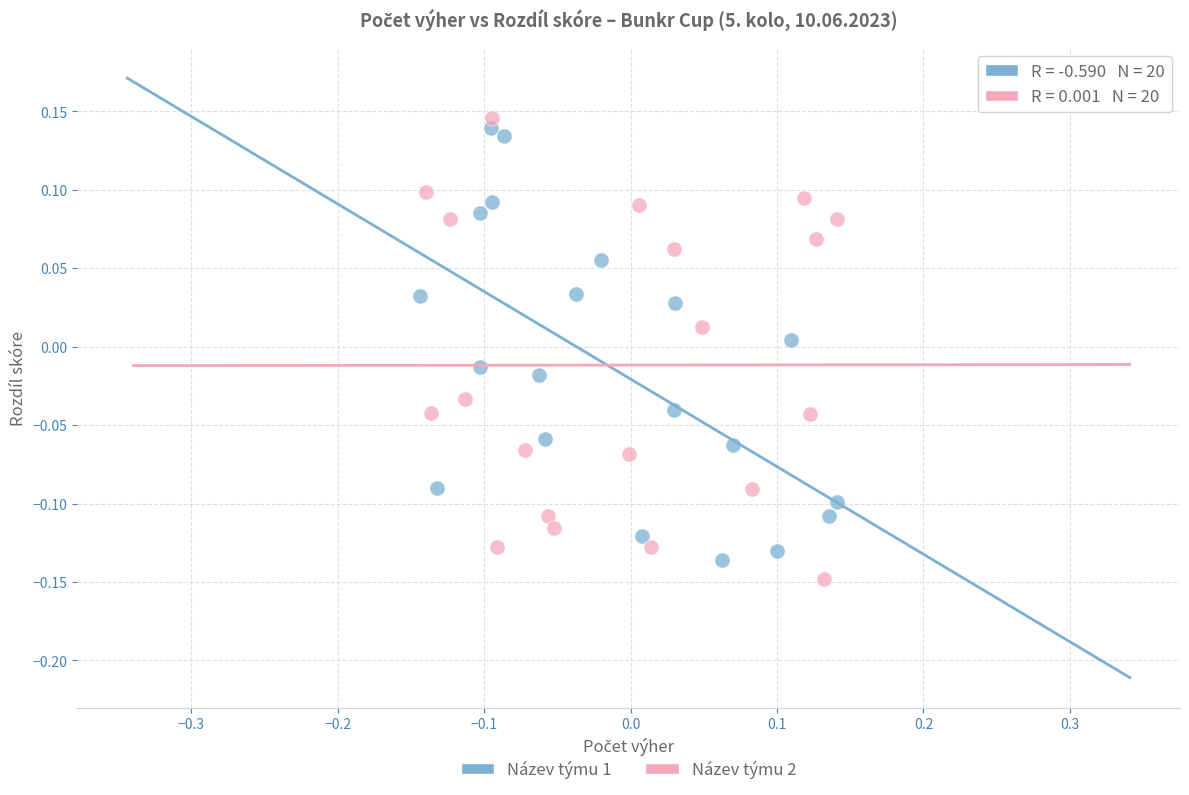

Which series reaches the minimum Y coordinate?

Název týmu 2